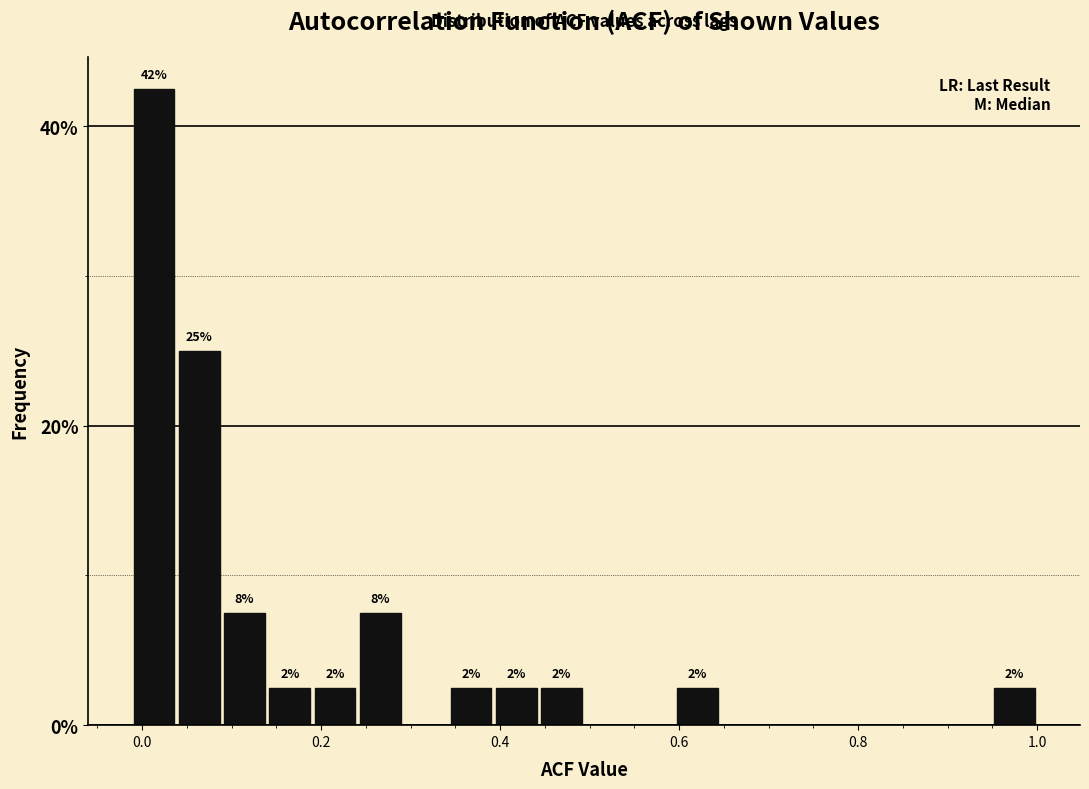

Read against the x-axis, roughly where is the centre of the tallest bar?

0.02